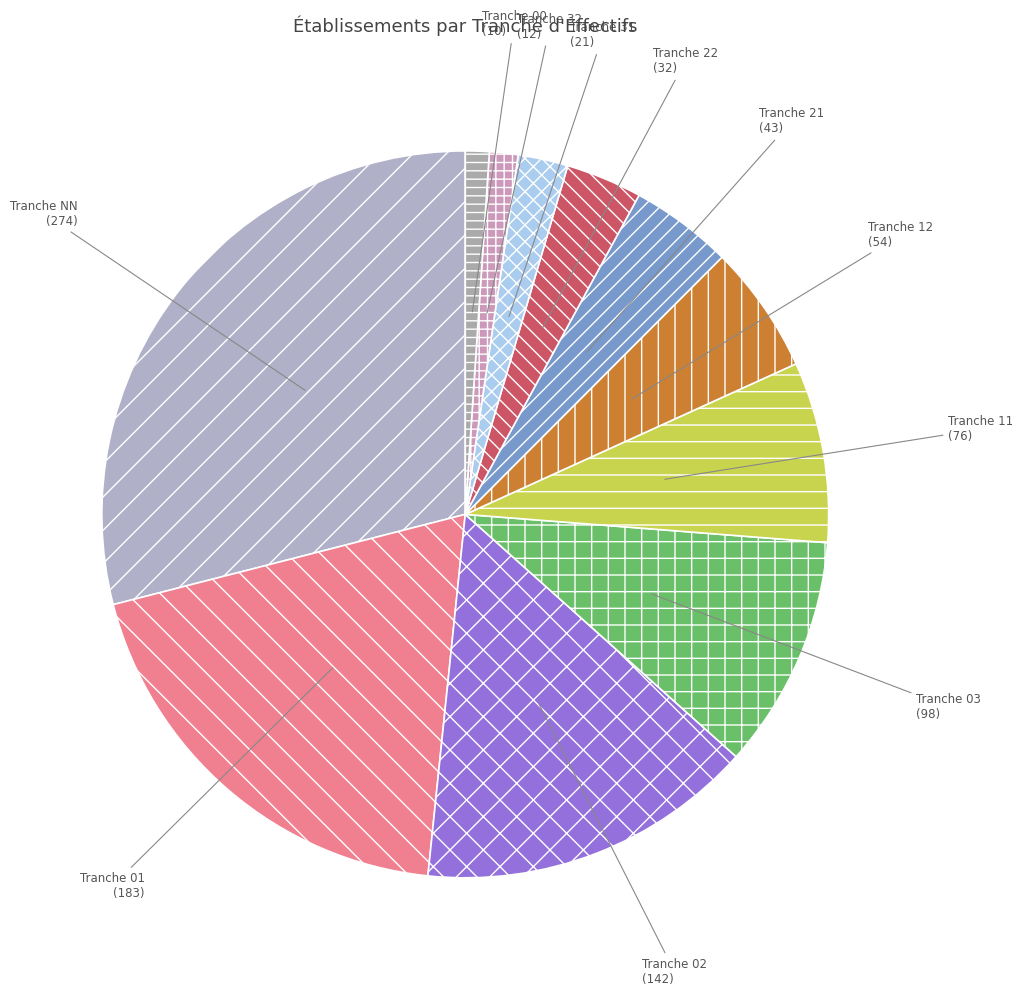

Which category has the biggest portion of the pie?

NN